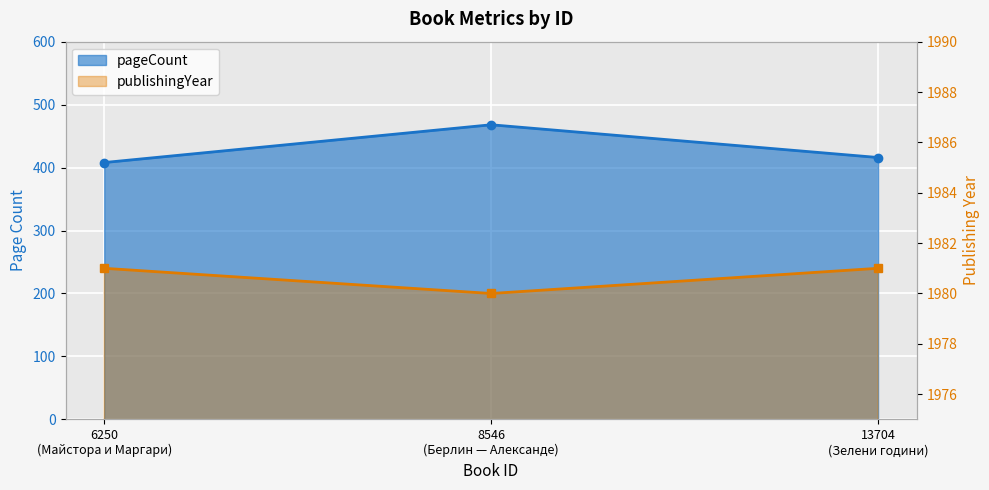

How many data points does each series have?

3